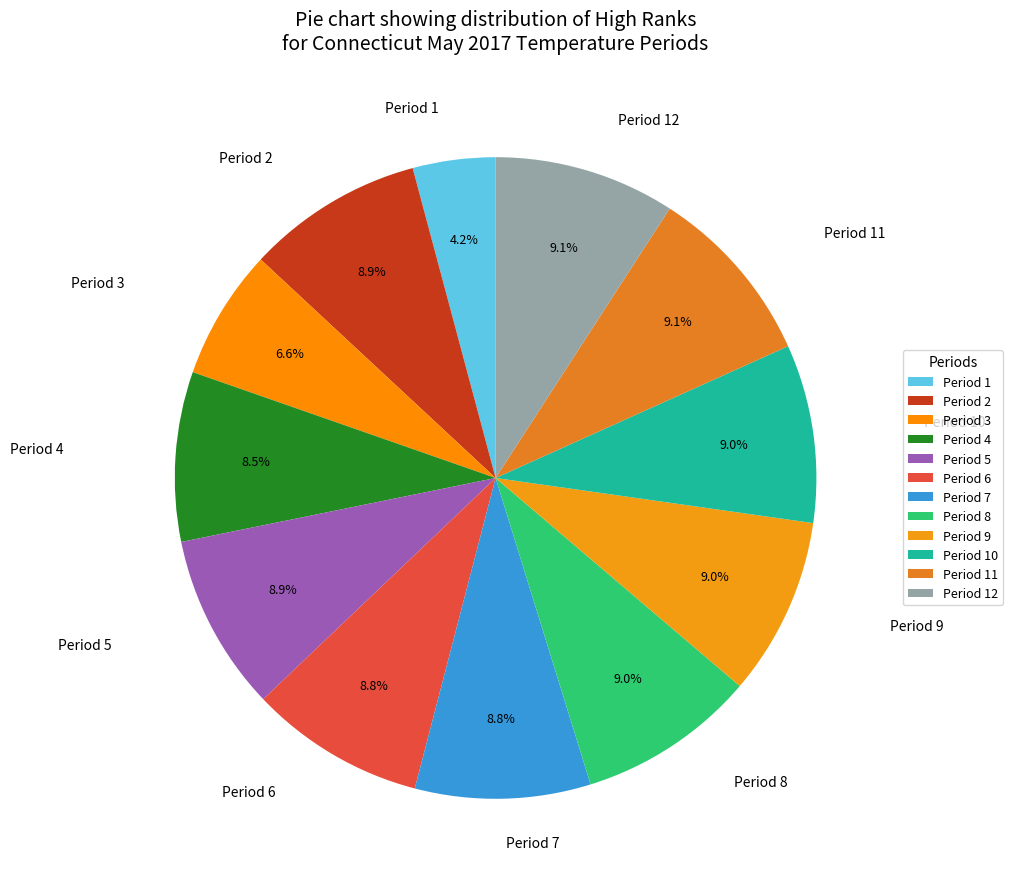

Count the number of slices in the pie.

12